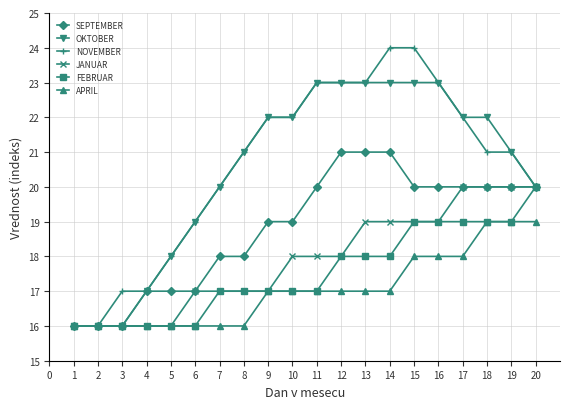

At 14, list the series in order from smallest to largest.

APRIL, FEBRUAR, JANUAR, SEPTEMBER, OKTOBER, NOVEMBER